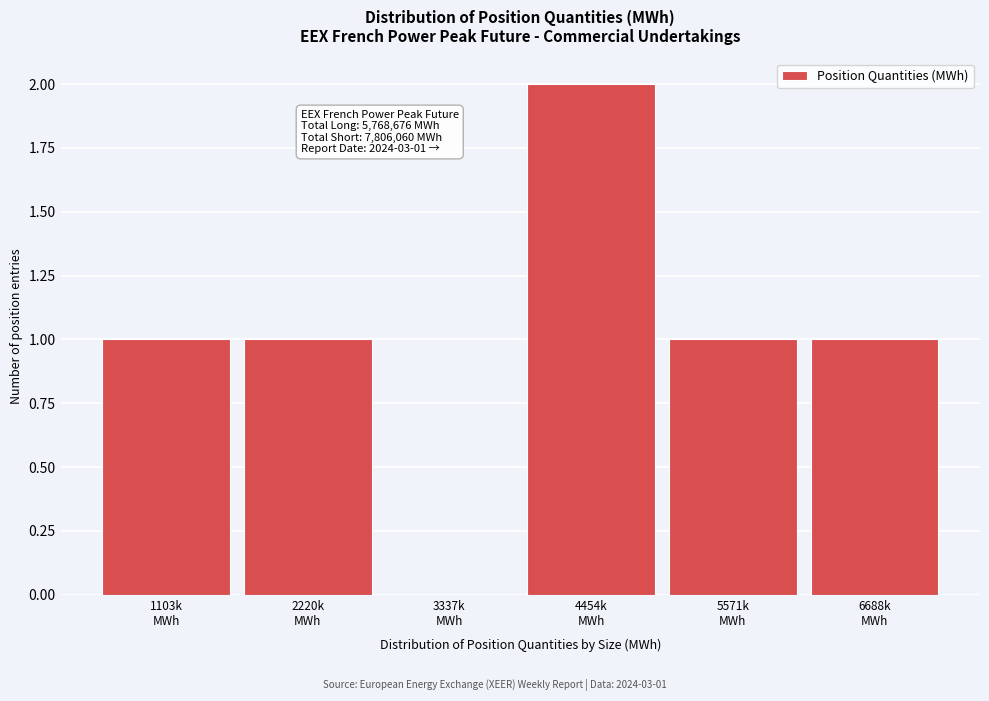

What is the sum of all values?

6